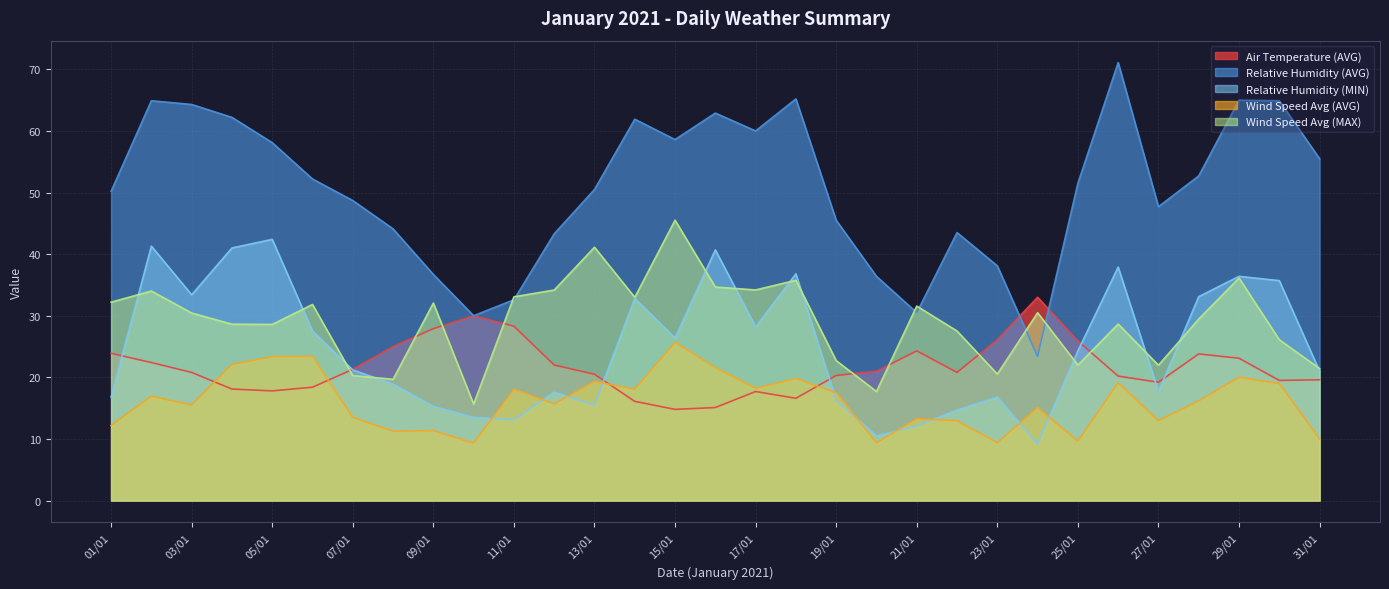

How many categories are shown in the chart?

31